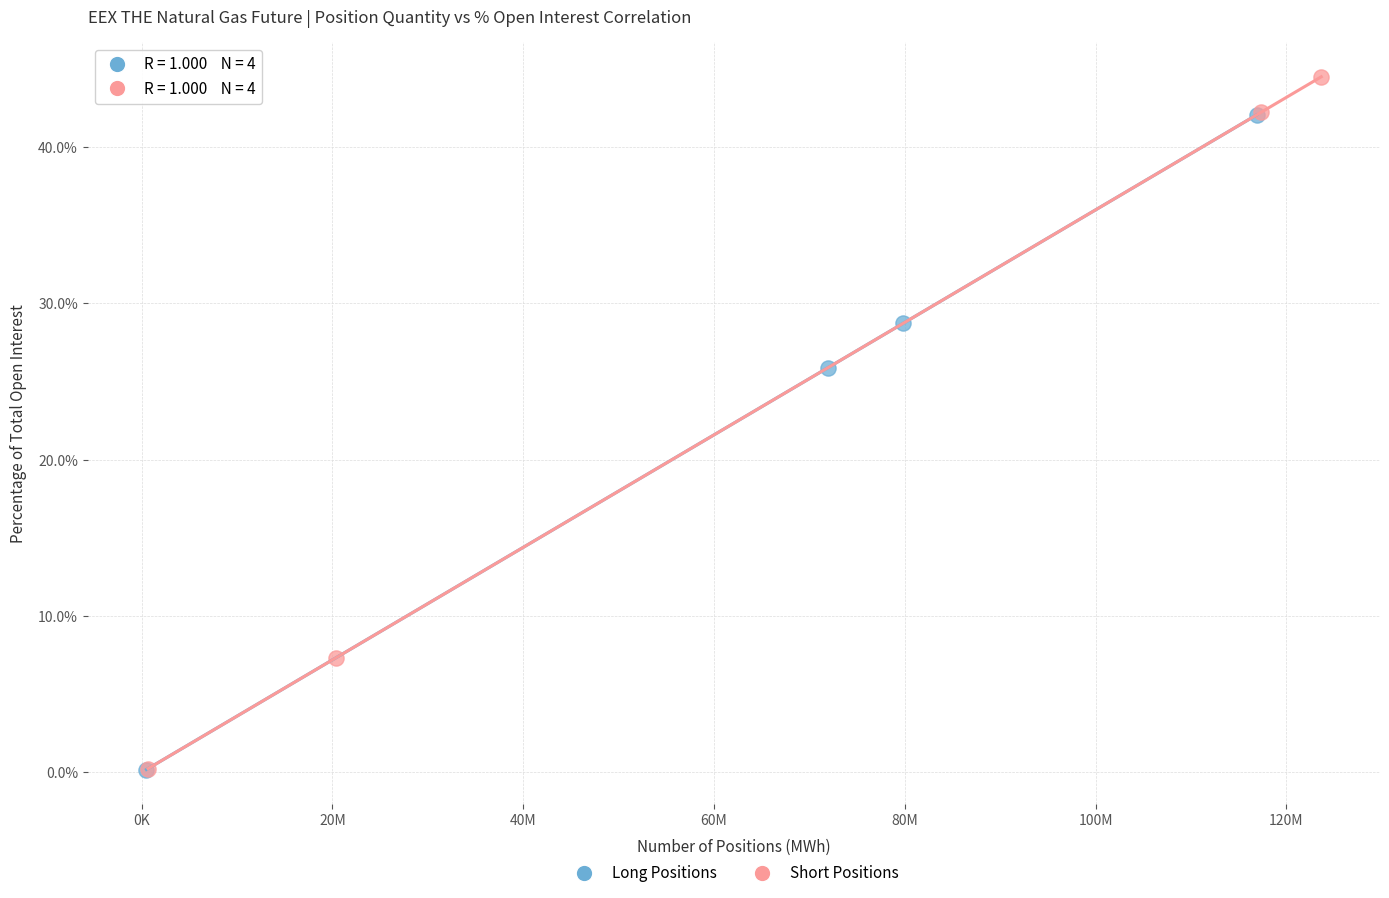

Which series contains the highest Y value?

Short Positions